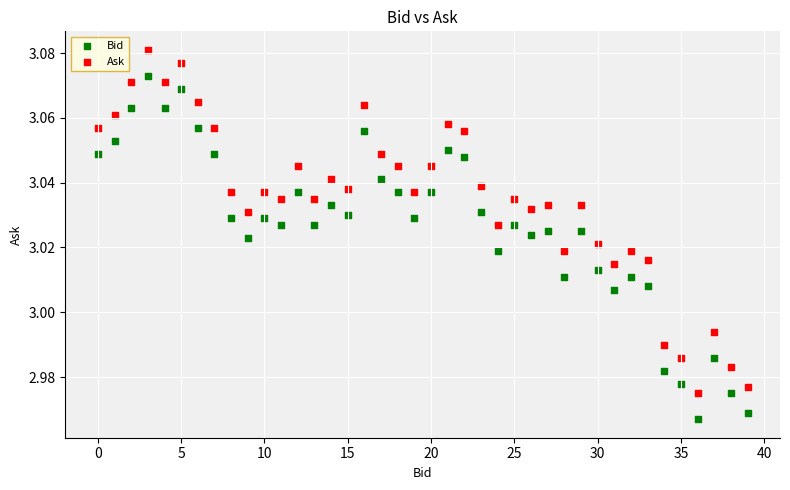

What are all the series names shown in the legend?

Bid, Ask